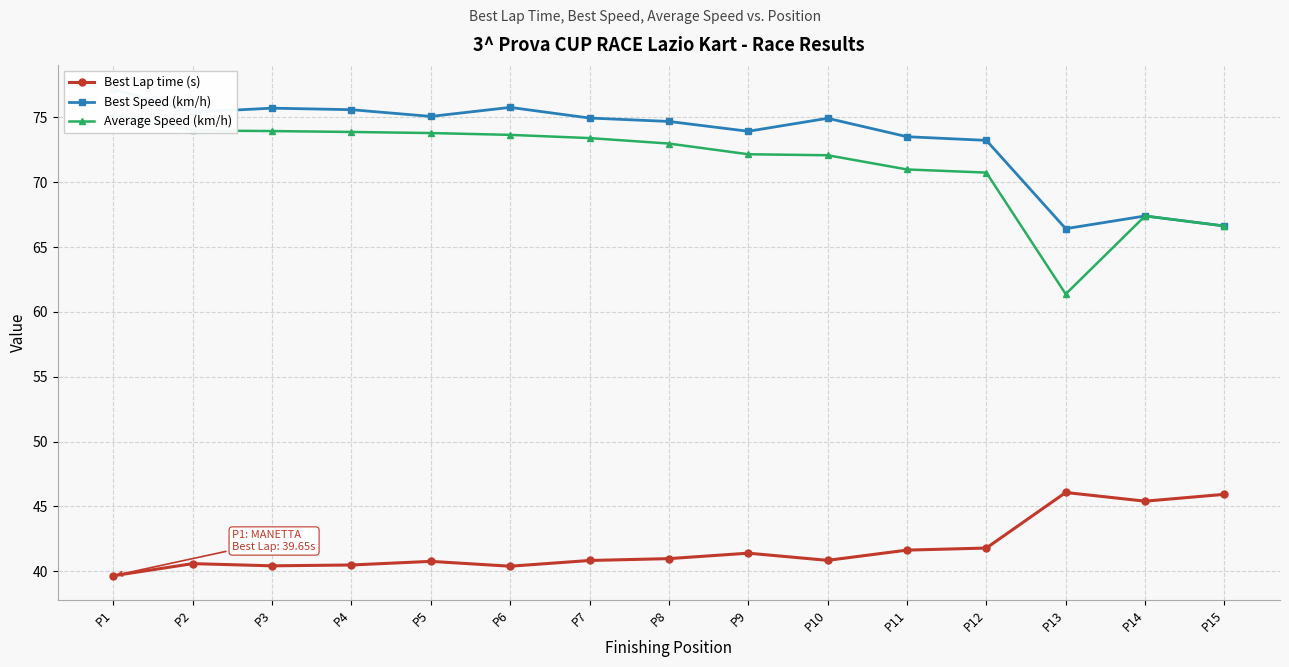

What is the difference between the Average Speed (km/h) values at P7 and P11?

2.4